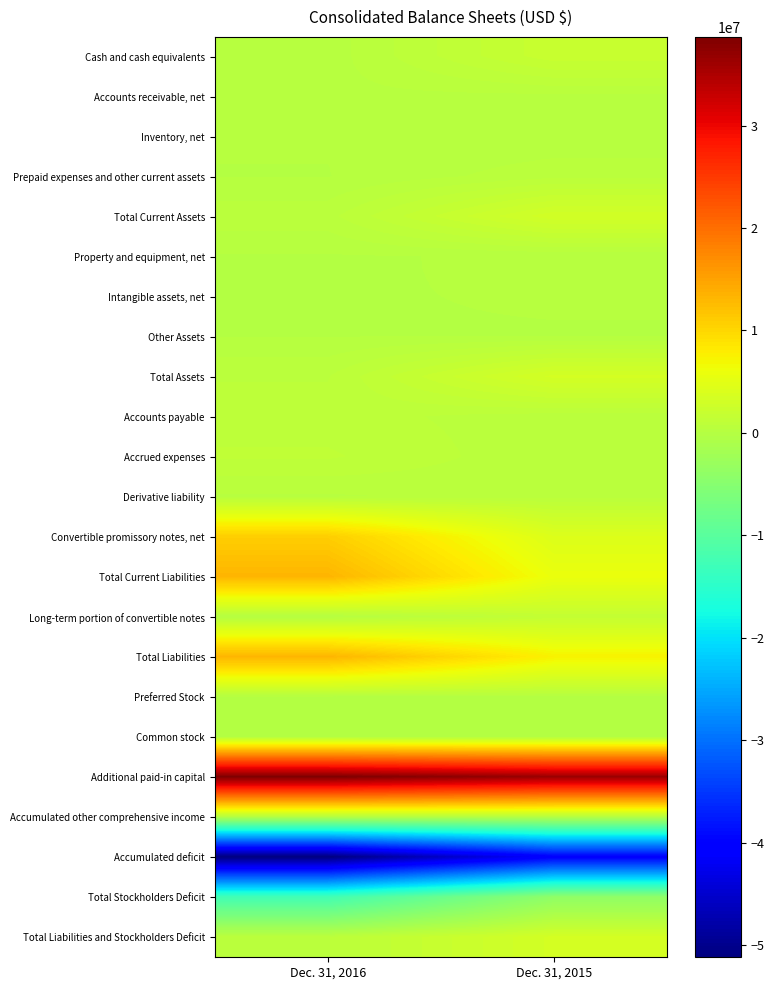

At how many categories does at least one series exceed 31352244?

2